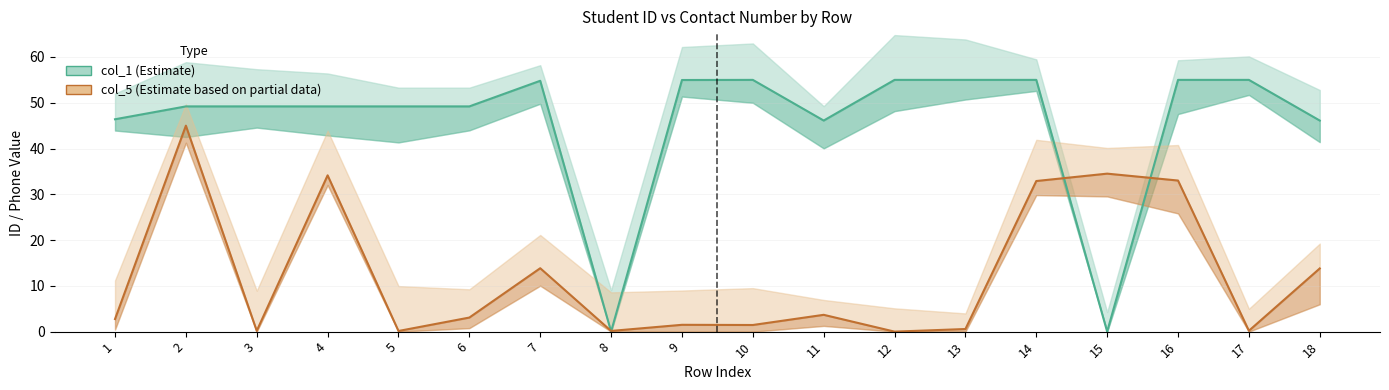

What is the total value across all series at 14?

87.9